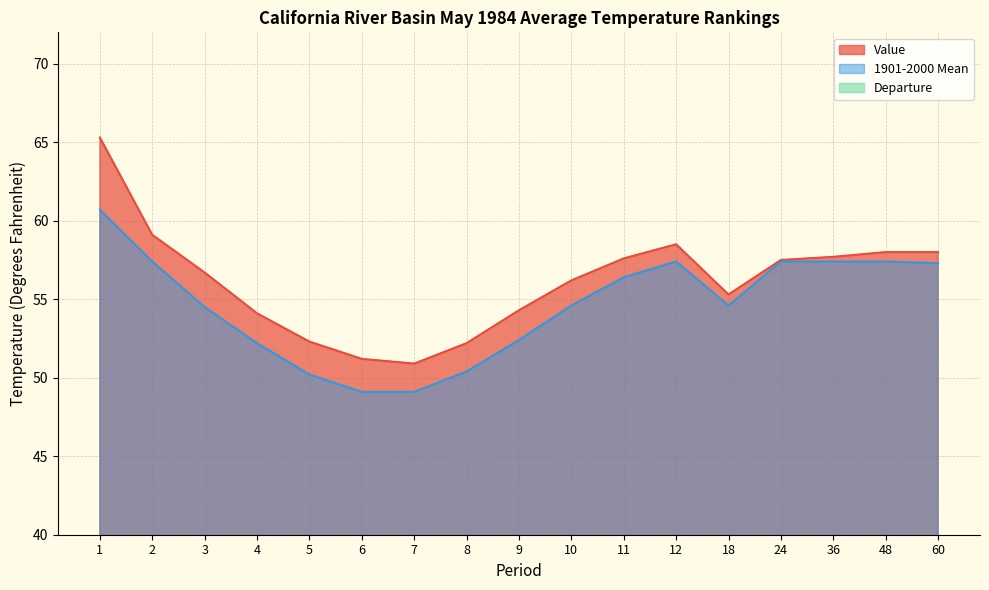

Reading right to left, what are all the values shown in this chart?

Value: 60=58.0	48=58.0	36=57.7	24=57.5	18=55.3	12=58.5	11=57.6	10=56.2	9=54.3	8=52.2	7=50.9	6=51.2	5=52.3	4=54.1	3=56.7	2=59.1	1=65.3
1901-2000 Mean: 60=57.3	48=57.4	36=57.4	24=57.4	18=54.6	12=57.4	11=56.4	10=54.6	9=52.4	8=50.4	7=49.1	6=49.1	5=50.2	4=52.2	3=54.5	2=57.4	1=60.7
Departure: 60=0.7	48=0.6	36=0.3	24=0.1	18=0.7	12=1.1	11=1.2	10=1.6	9=1.9	8=1.8	7=1.8	6=2.1	5=2.1	4=1.9	3=2.2	2=1.7	1=4.6